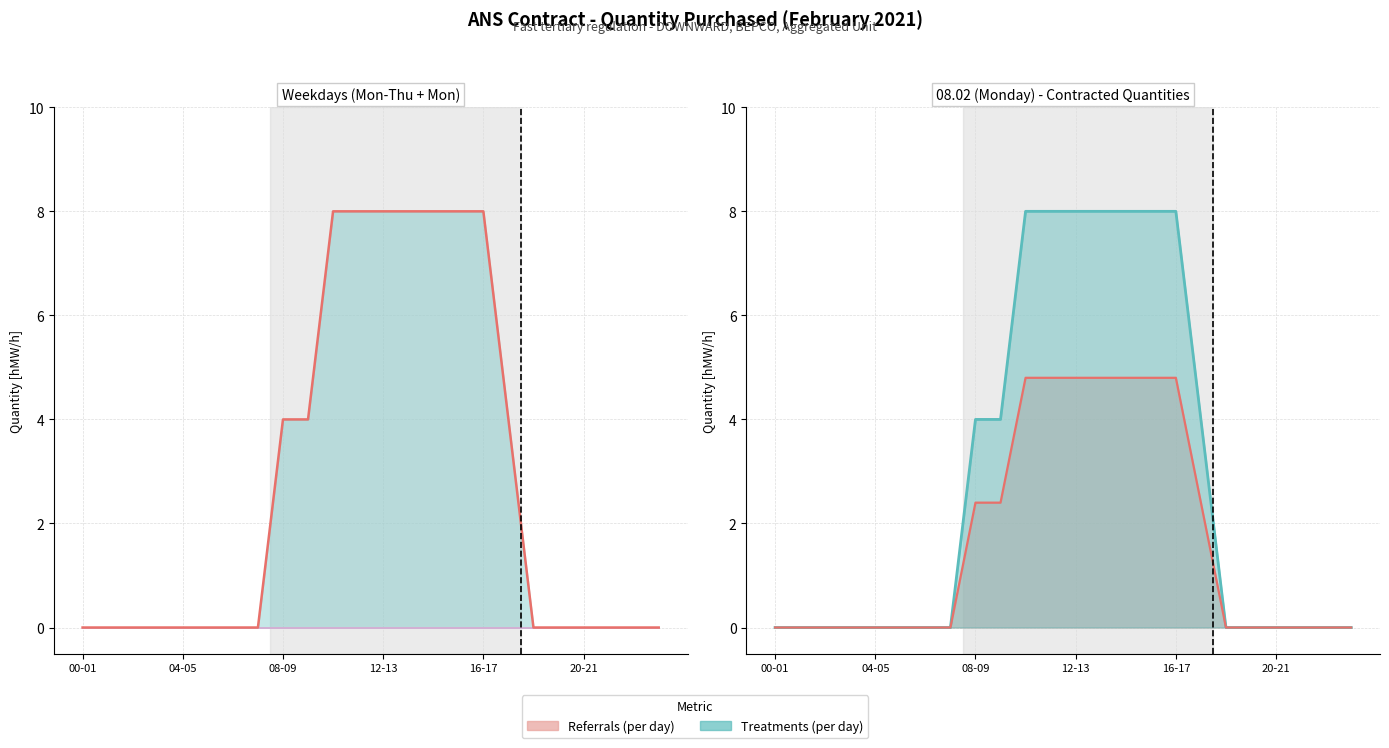

At which label is 08.02 min scenario closest to 2?

08-09